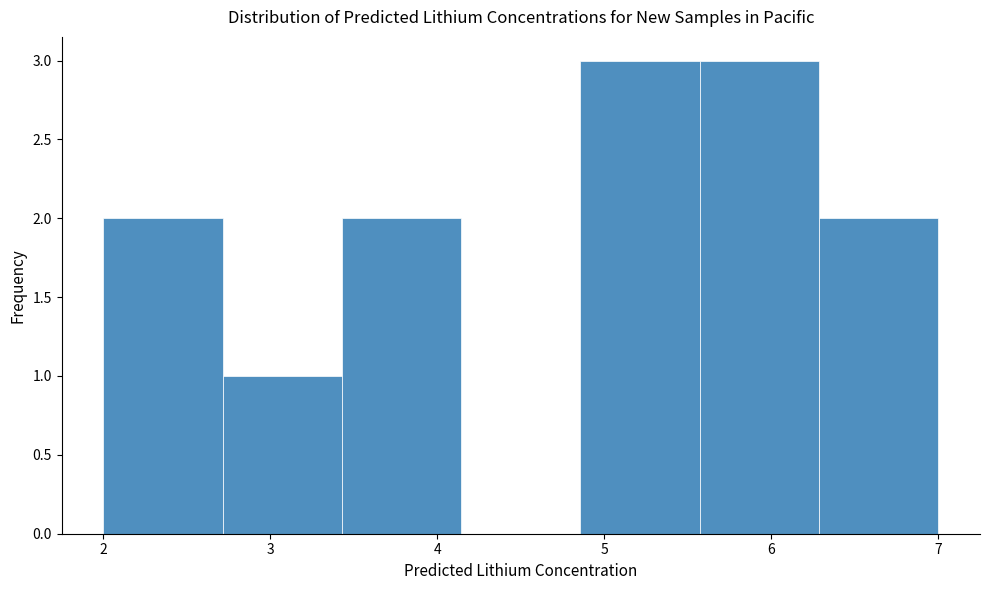

How tall is the bar that spans 2.7 to 3.4 on the x-axis? Neither the bar edges nor the heights are printed on the chart, so give them approximately, as read against the axes.

1